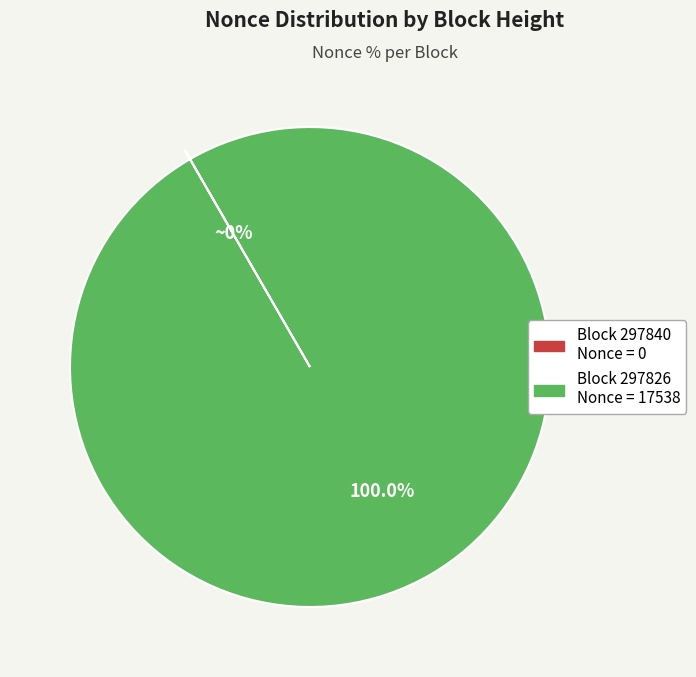

Is there a majority slice in this chart?

Yes